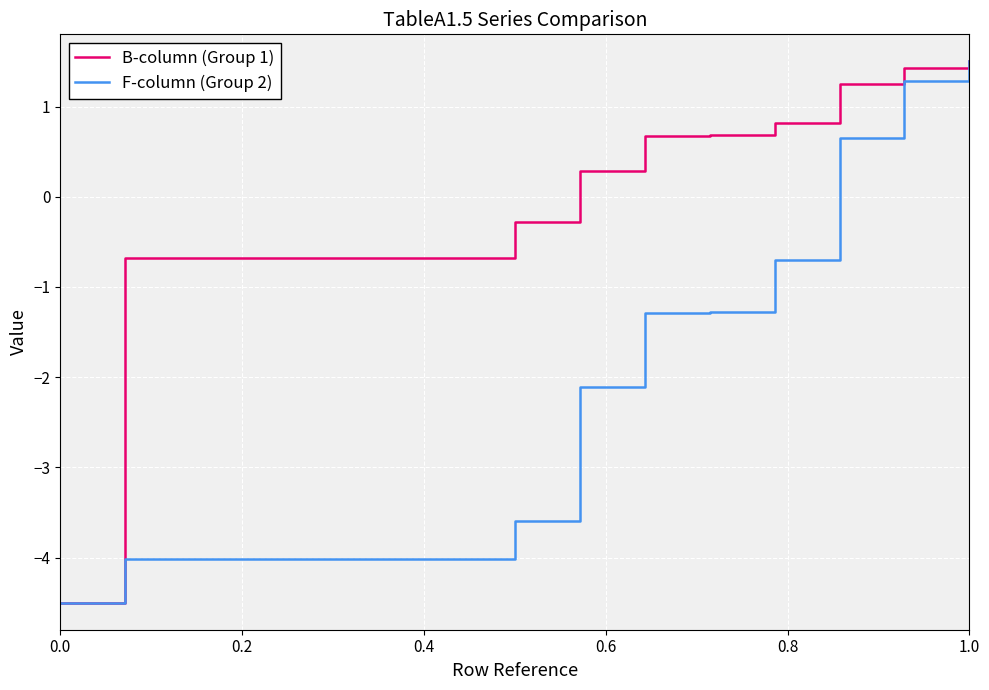

List the series in order of their overall mean, lowest first.

F-column (Group 2), B-column (Group 1)